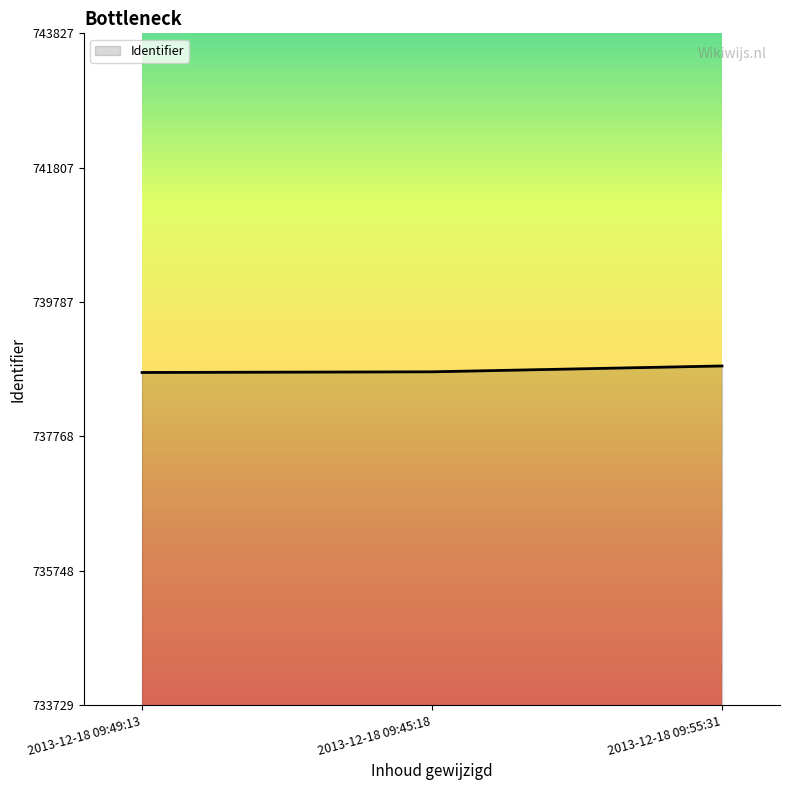

What is the smallest value displayed?

738729